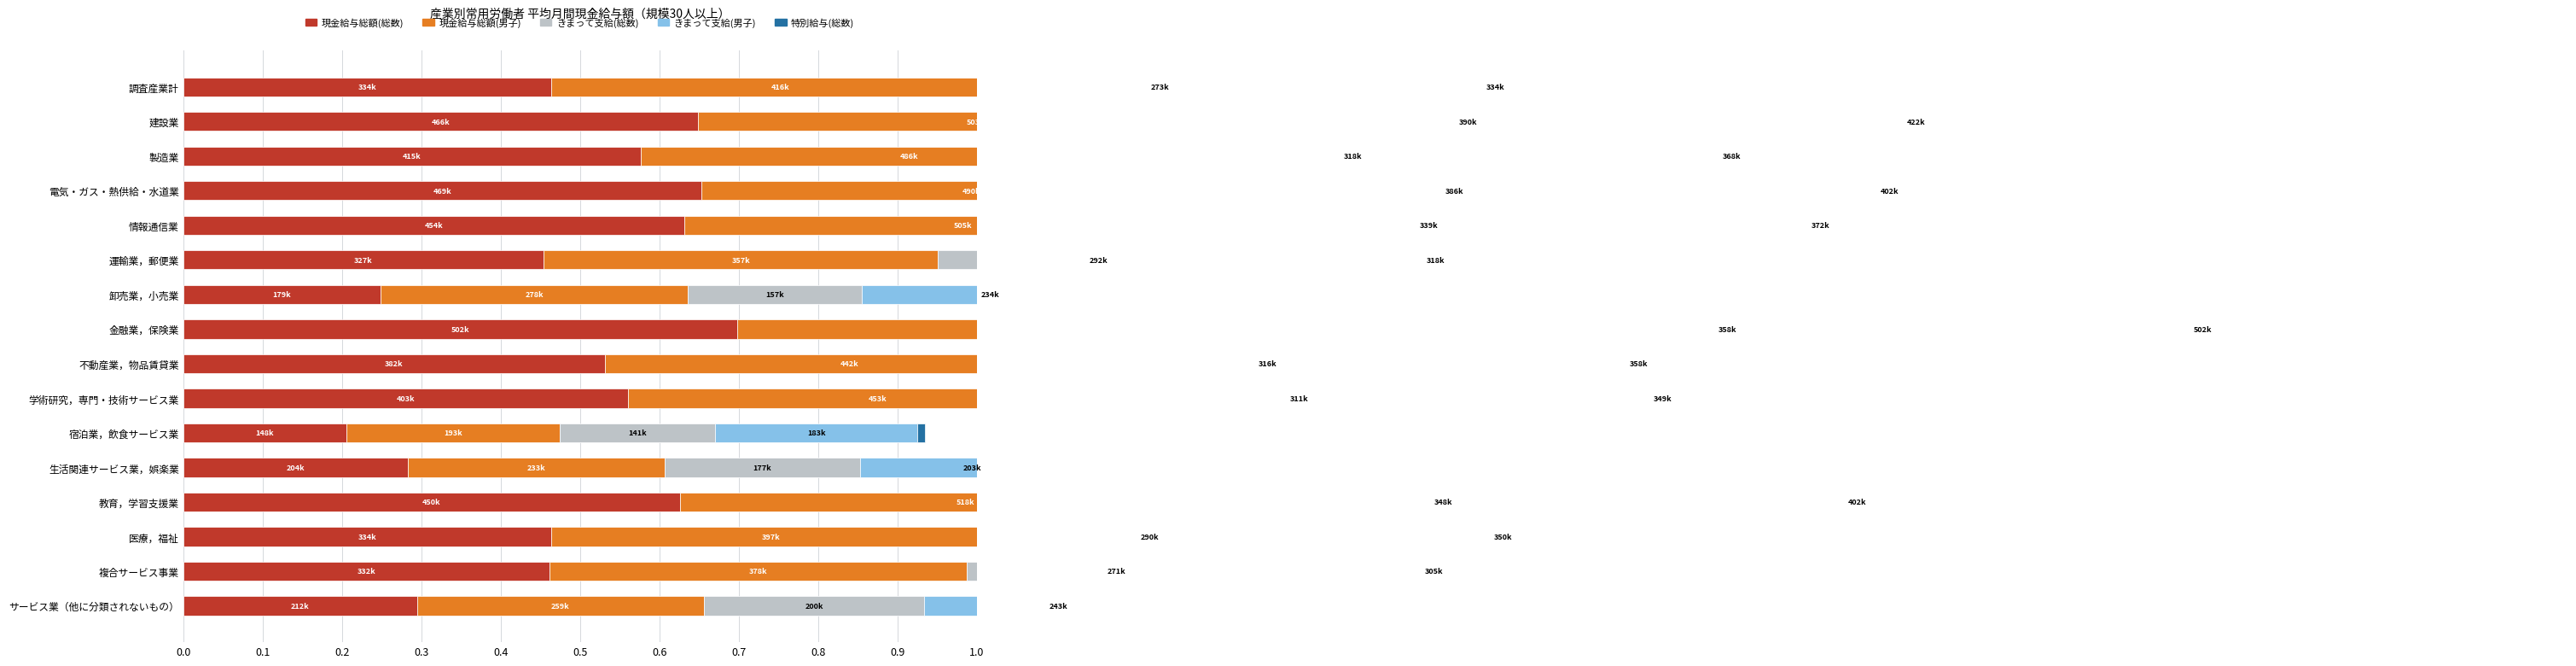

What is the value of the 特別給与(総数) bar at the 3rd from the left?

0.1